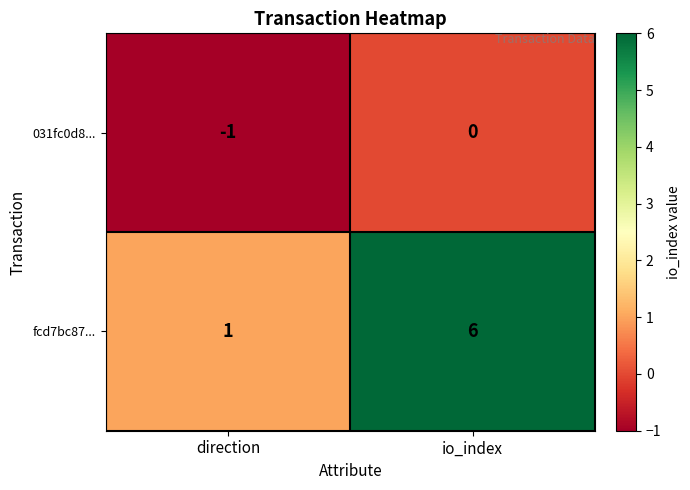

Reading left to right, what are all the values shown in this chart?

031fc0d8...: direction=-1	io_index=0
fcd7bc87...: direction=1	io_index=6